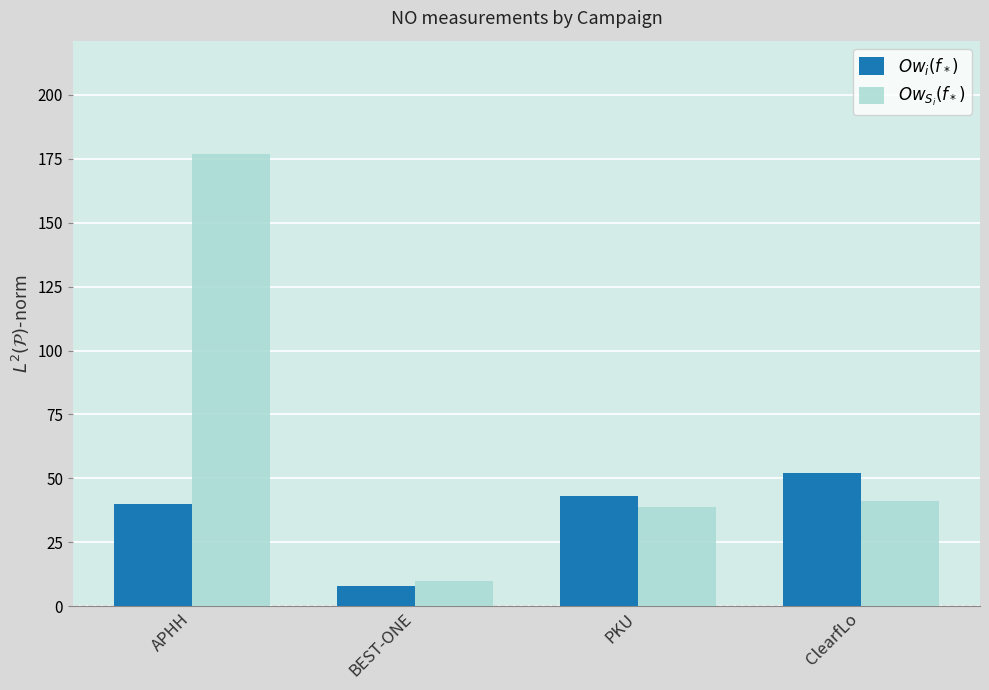

Reading left to right, transcribe all the data shown in this chart.

$Ow_i(f_*)$: APHH=40	BEST-ONE=8	PKU=43	ClearfLo=52
$Ow_{S_i}(f_*)$: APHH=177	BEST-ONE=10	PKU=39	ClearfLo=41